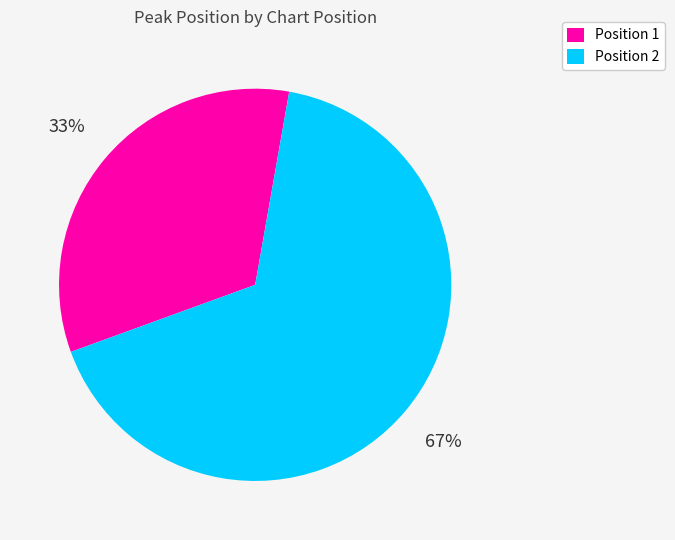

To the nearest percent, what is the average slice percentage?

50%